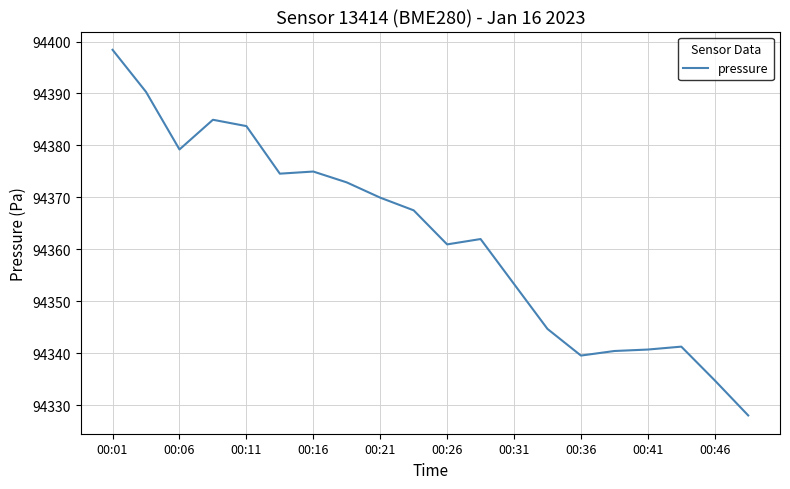

What is the smallest value displayed?

94328.0